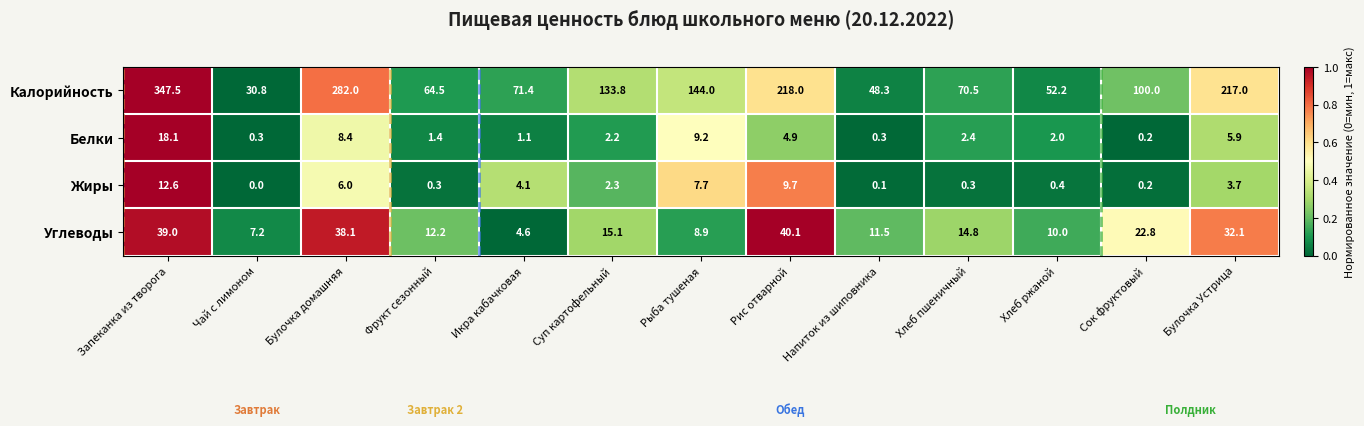

What is the difference between the maximum and minimum values in the Углеводы series?

35.5